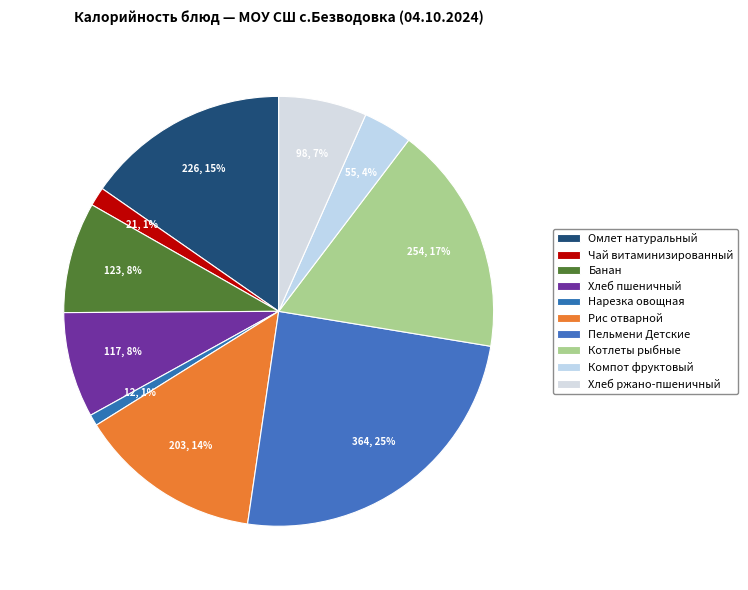

How many slices are in this pie chart?

10